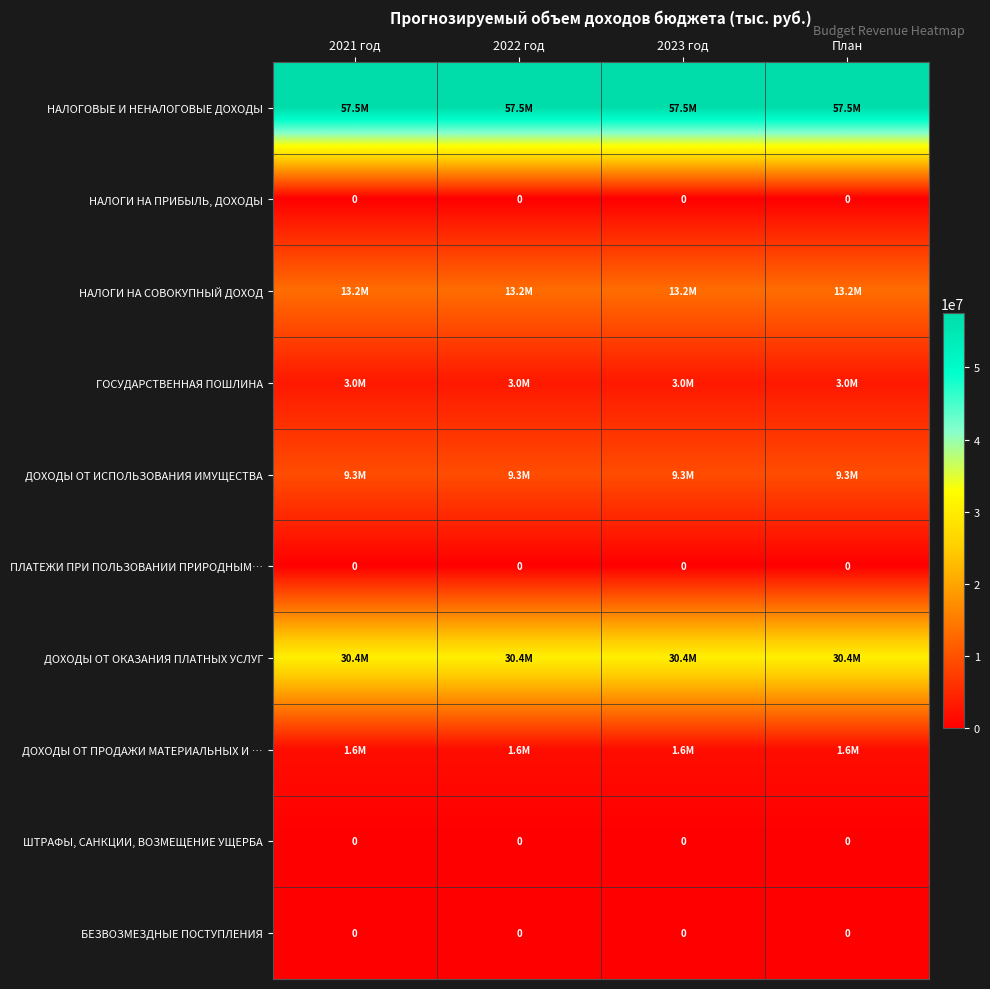

Between План and 2021 год, which is larger?

План